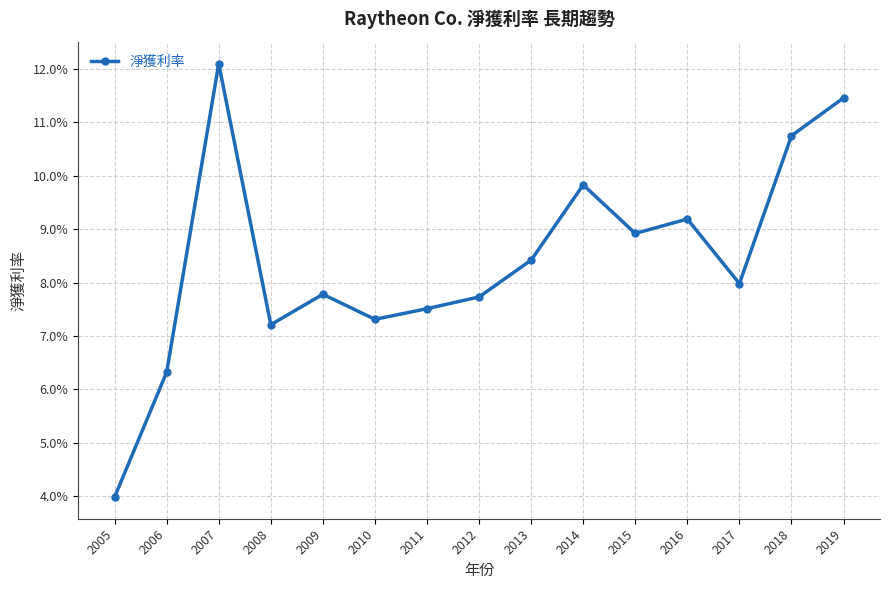

What is the difference between the maximum and second lowest values?

0.1